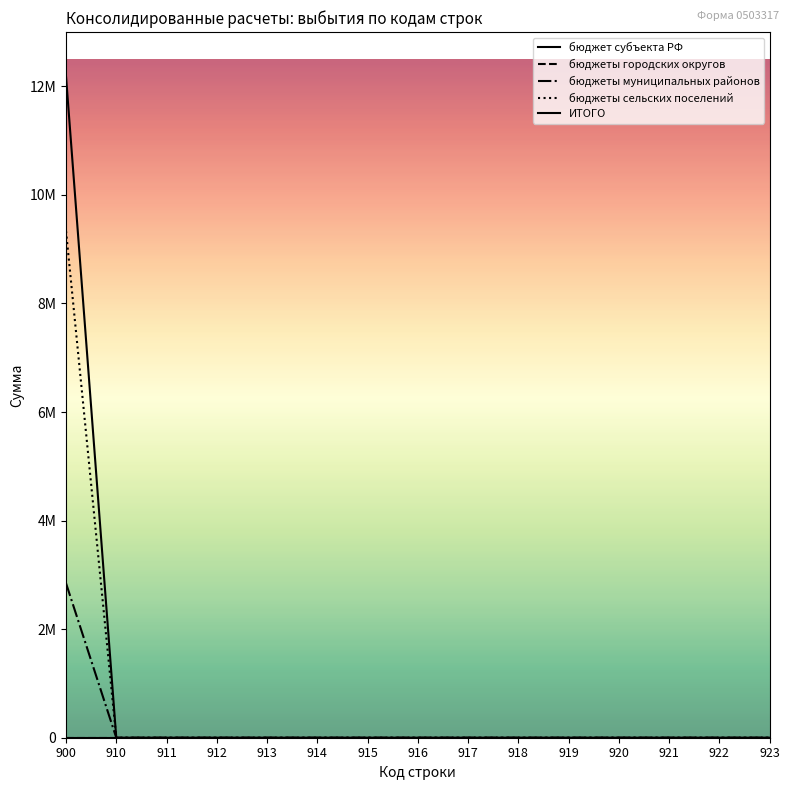

Does the chart have visible grid lines?

No